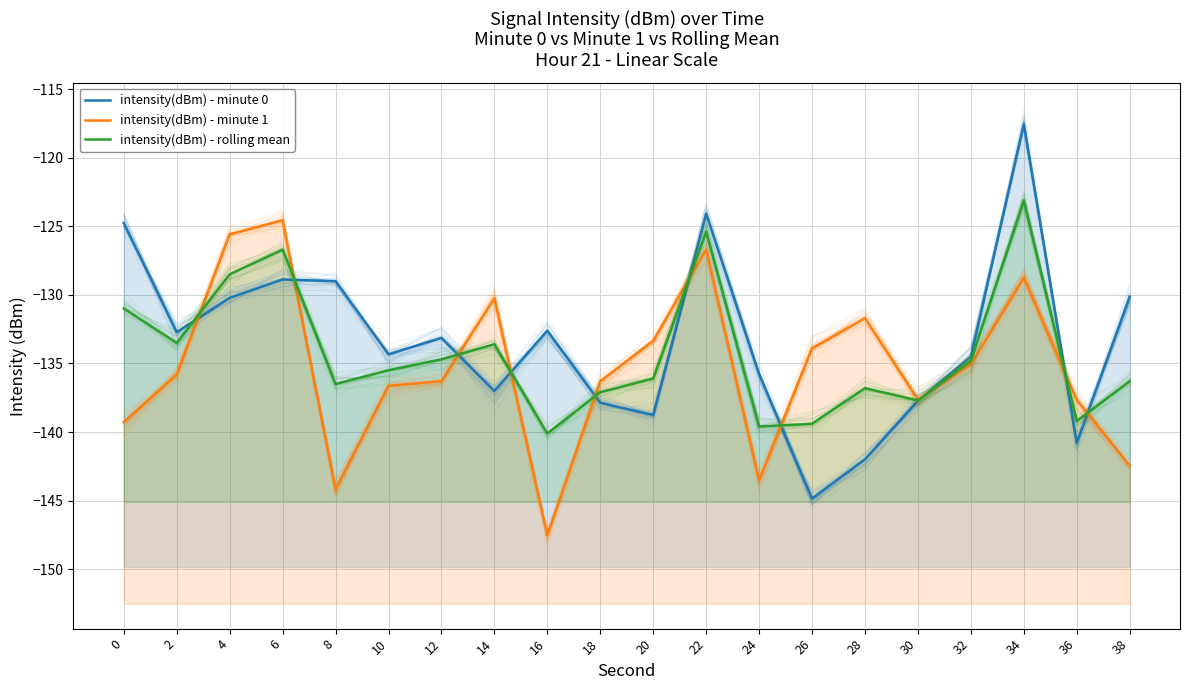

How many values in the intensity(dBm) - minute 1 series exceed -135?

8